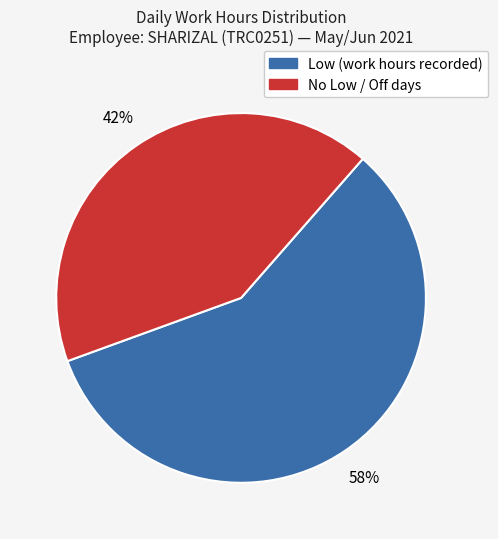

Is there any slice that represents more than half of the pie?

Yes